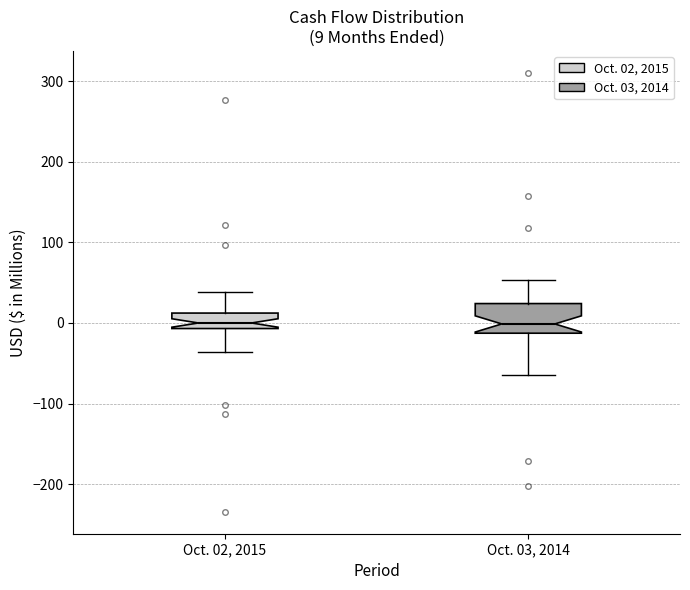

Comparing the boxes themselves (not the whiskers), which one is the tallest?

Oct. 03, 2014